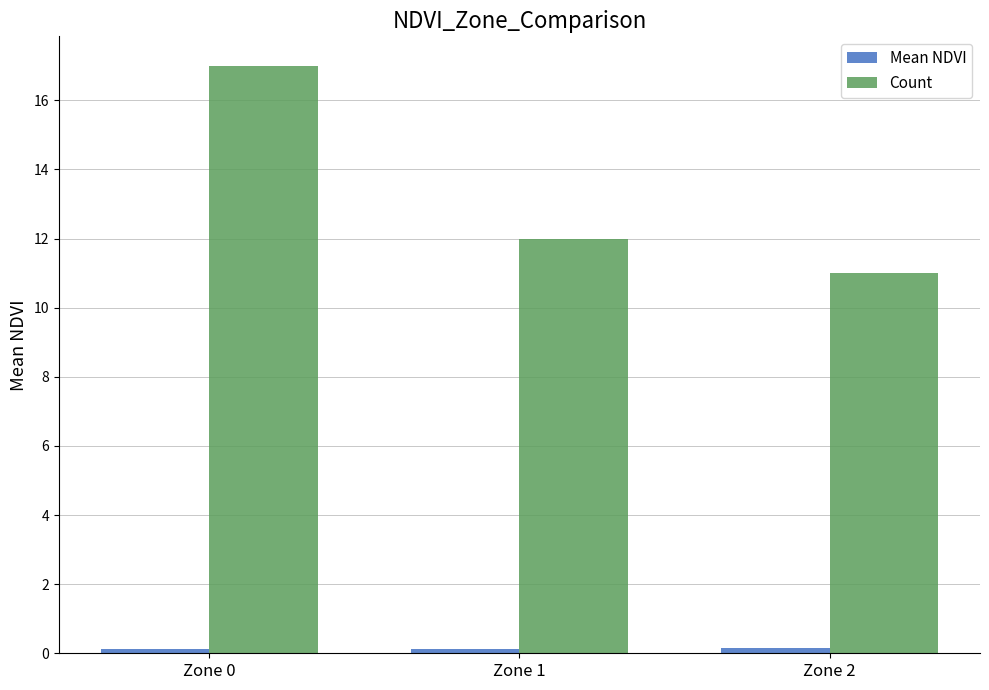

What is the difference between the highest and lowest values at Zone 0?

16.9